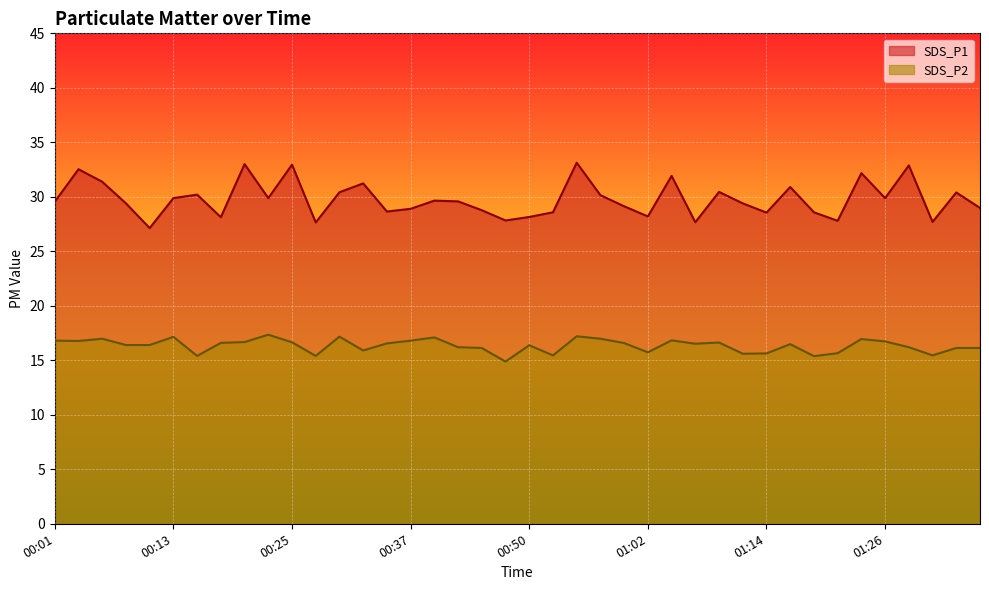

What position from the right is 00:47?

21